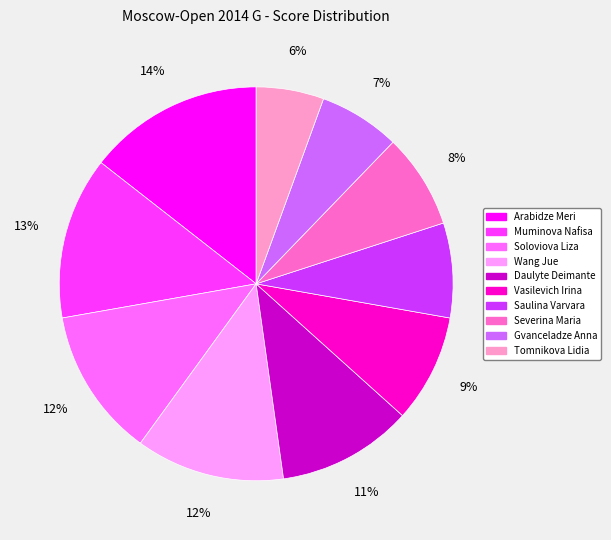

Count the number of slices in the pie.

10